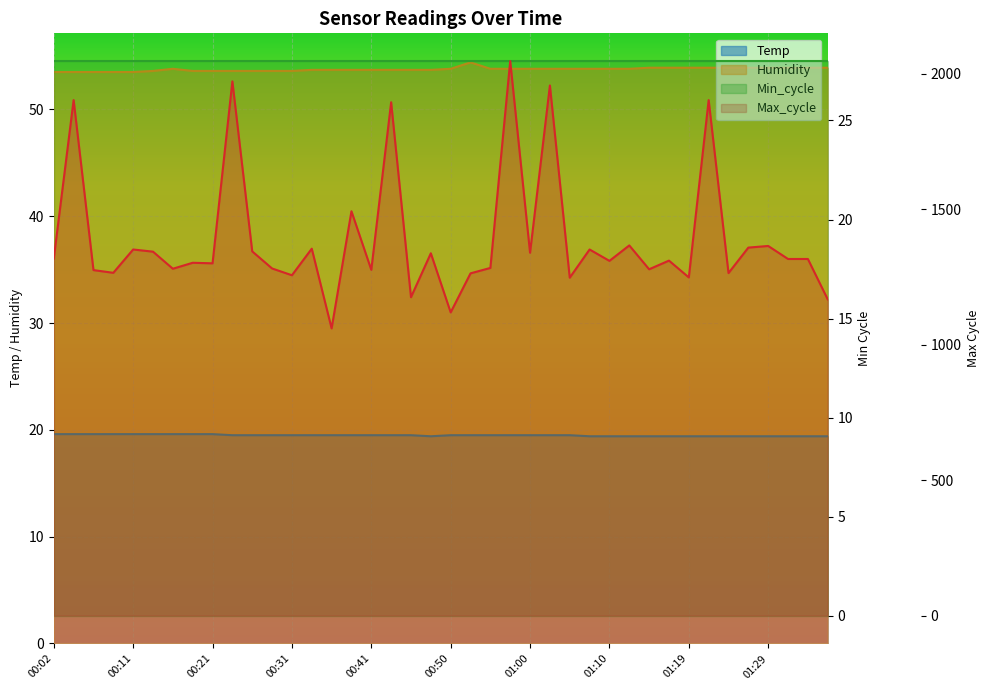

True or false: Max_cycle has a value of 1351.0 at 00:11.

True